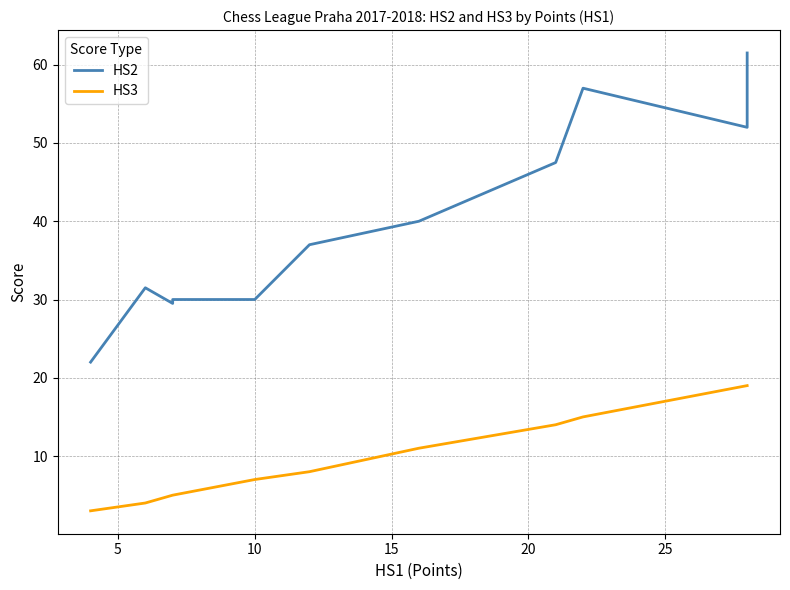

What is the spread (max minus min) of values at 10?

23.0